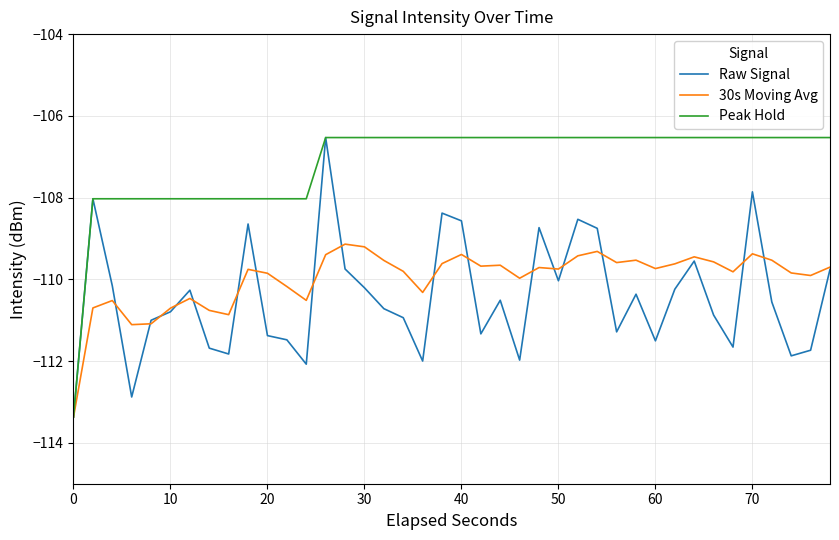

What is the maximum value shown in the chart?

-106.5